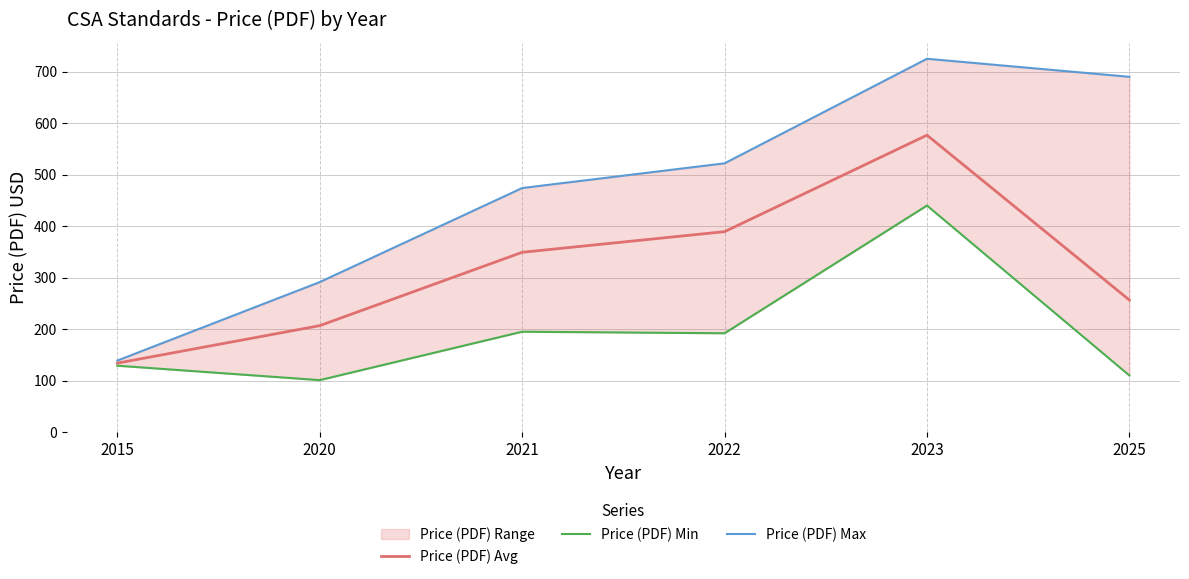

Which category has the lowest value in the Price (PDF) Max series?

2015